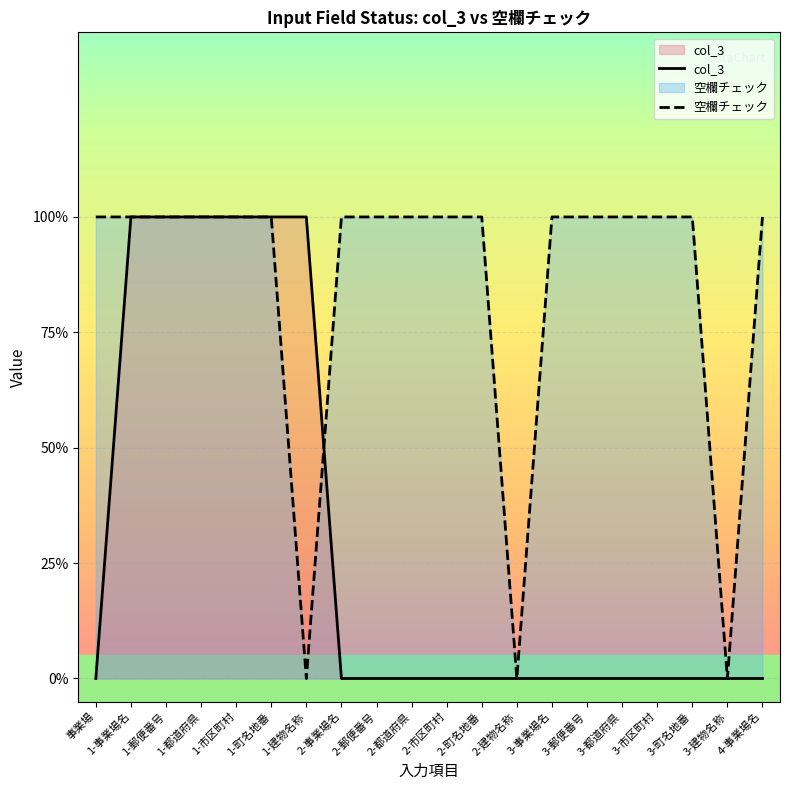

What position from the right is 事業場?

20